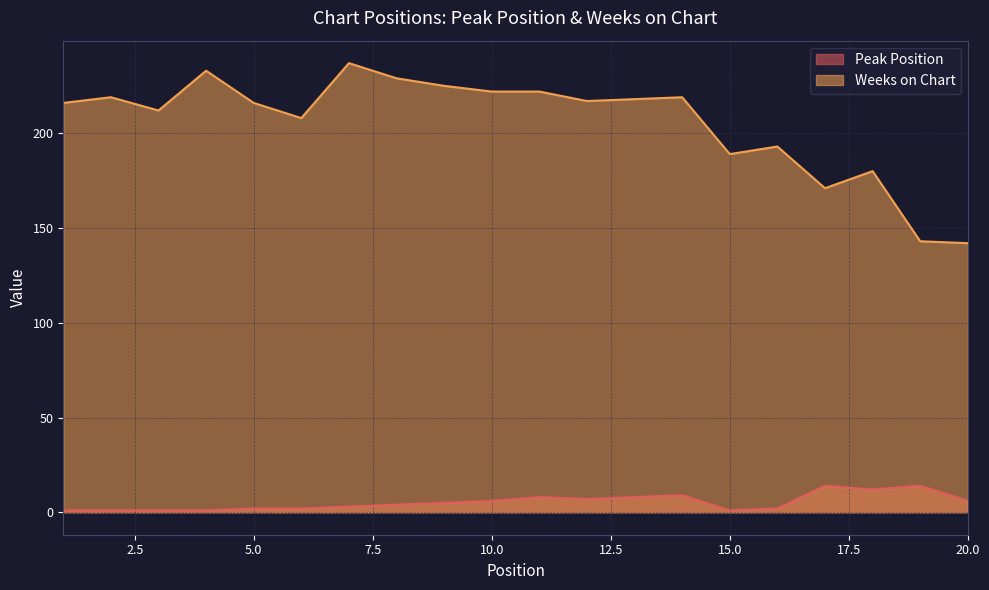

Which has a higher value, 11 or 19?

19